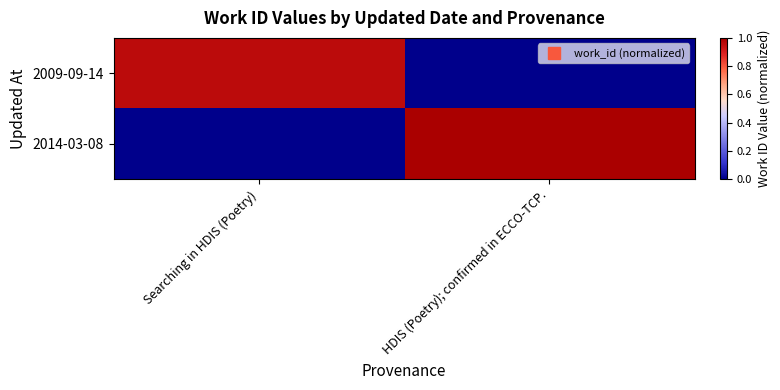

What is the maximum value shown in the chart?

1.0